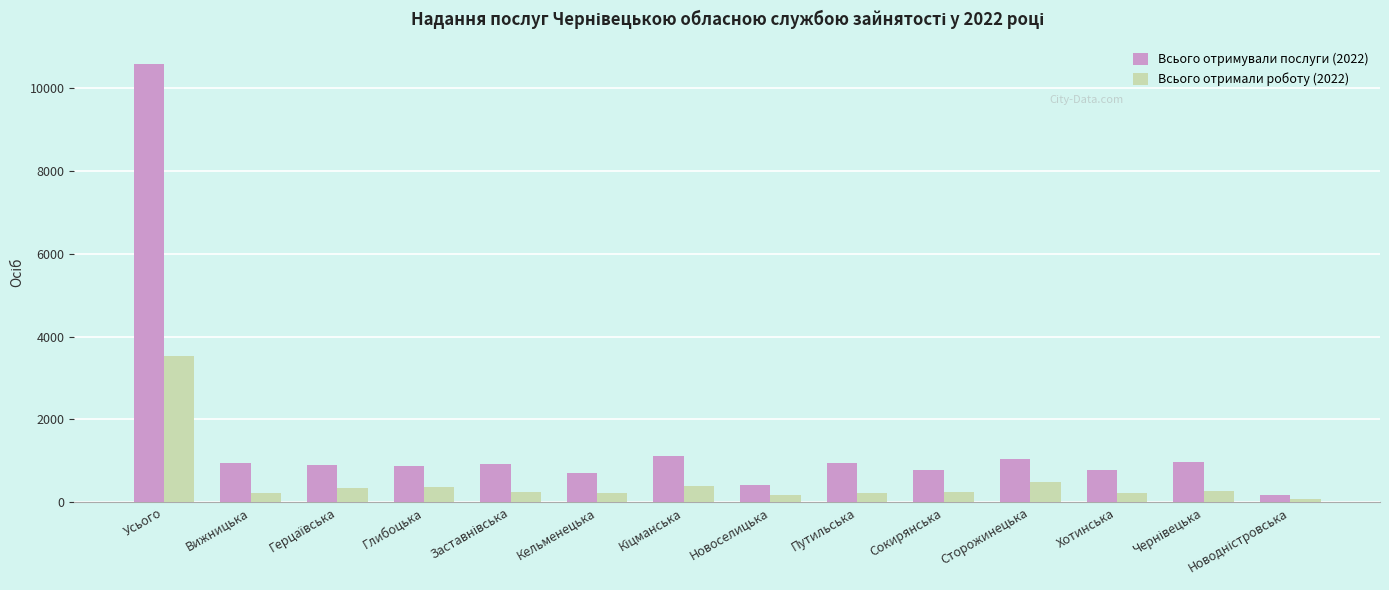

Which series has the largest range (max minus min)?

Всього отримували послуги (2022)